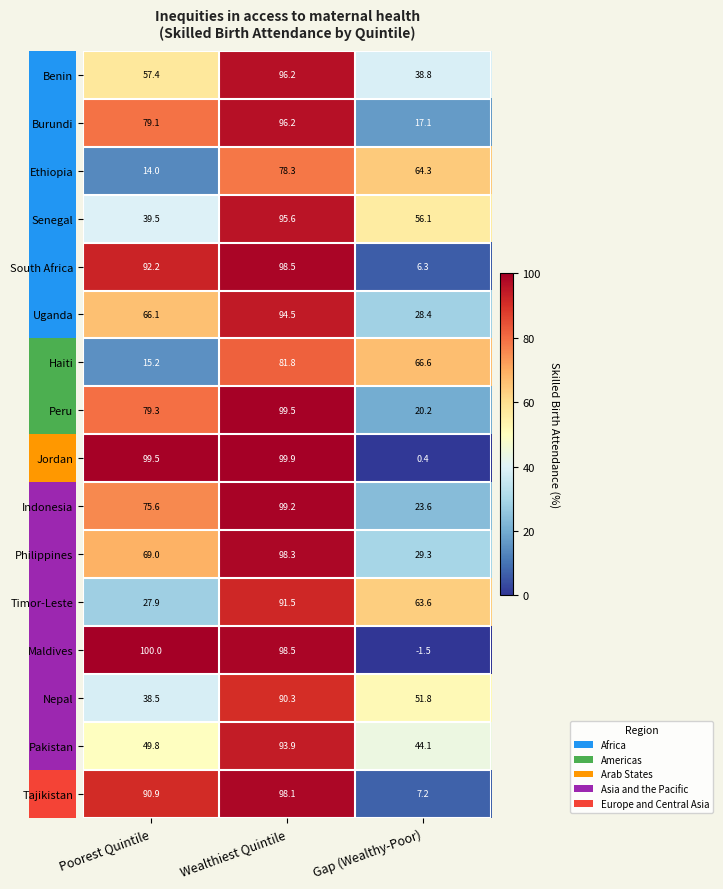

Which series changed the most between Poorest Quintile and Wealthiest Quintile?

Haiti